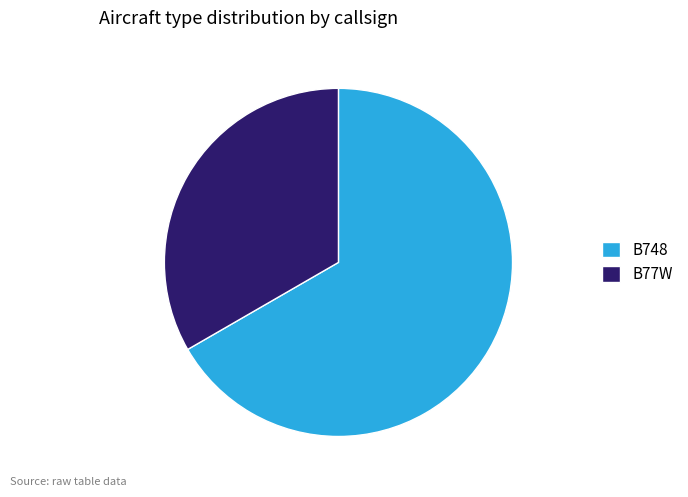

Combined, do B77W and B748 account for over 50%?

Yes